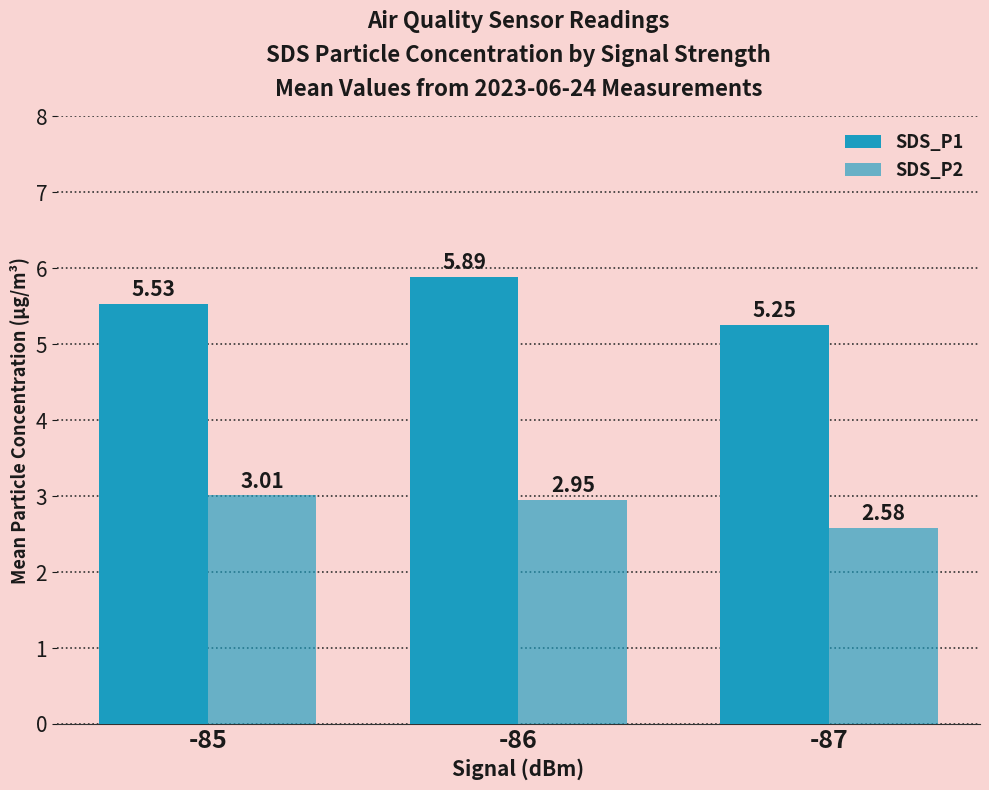

Is it true that SDS_P1 equals 3.3 at -85?

False